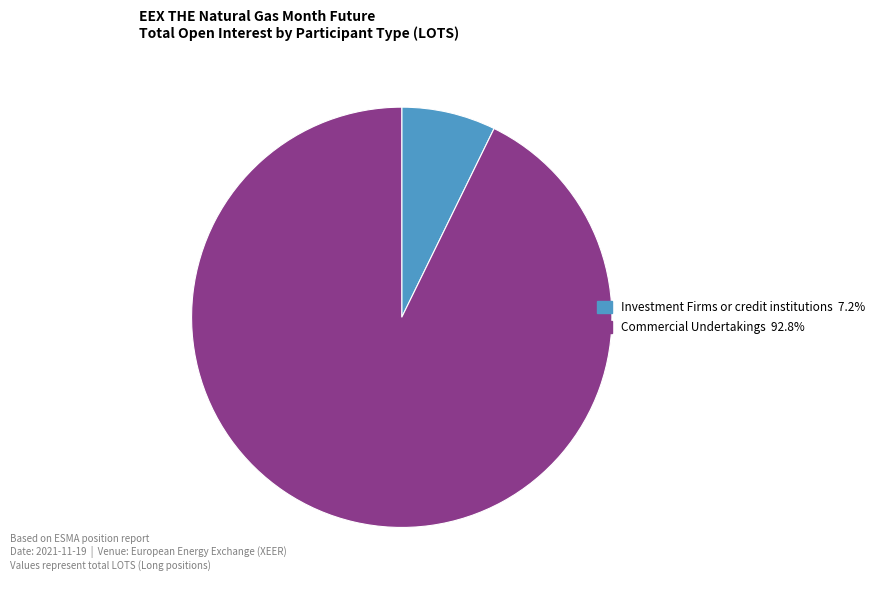

Is there a majority slice in this chart?

Yes